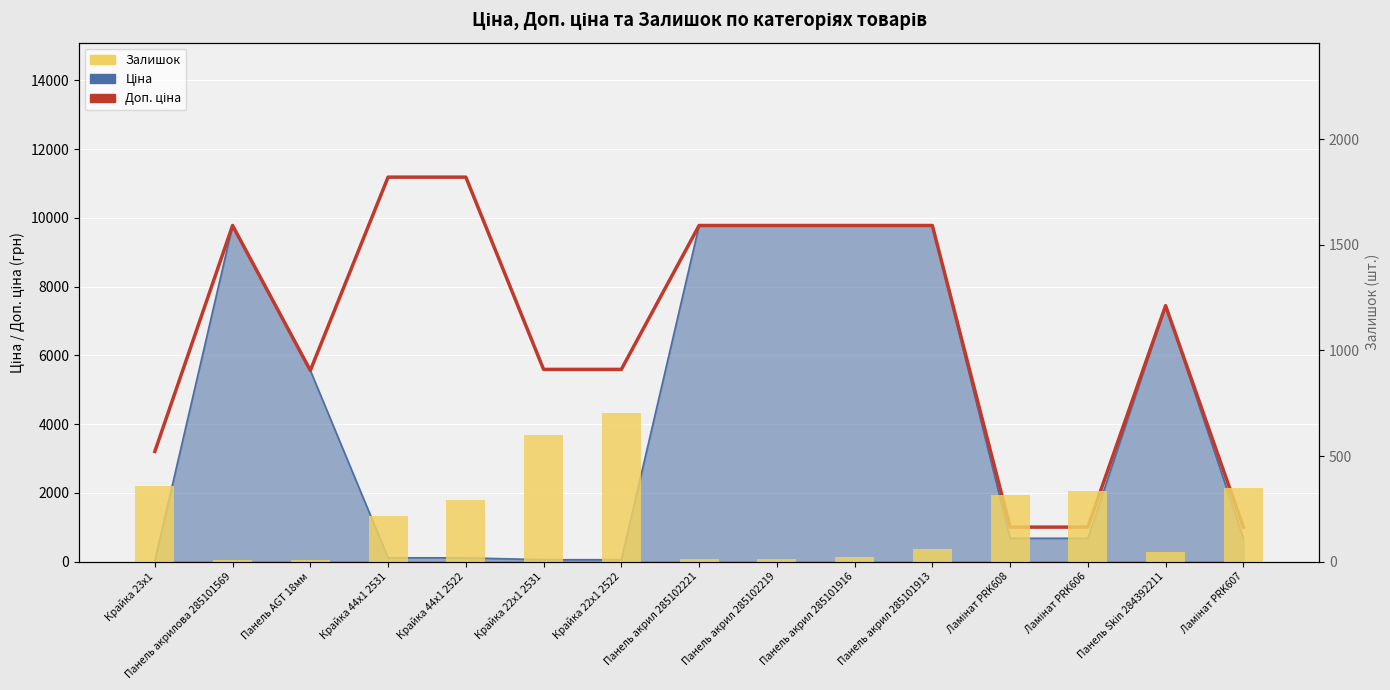

Does the chart contain stacked bars?

No